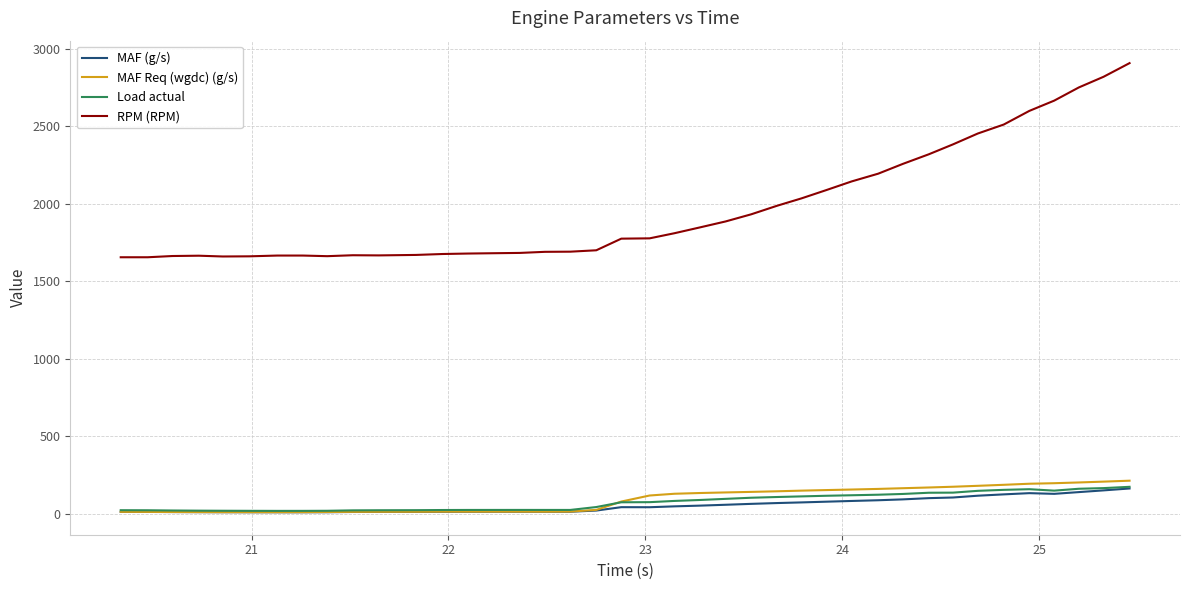

Which series has the widest spread of values?

RPM (RPM)